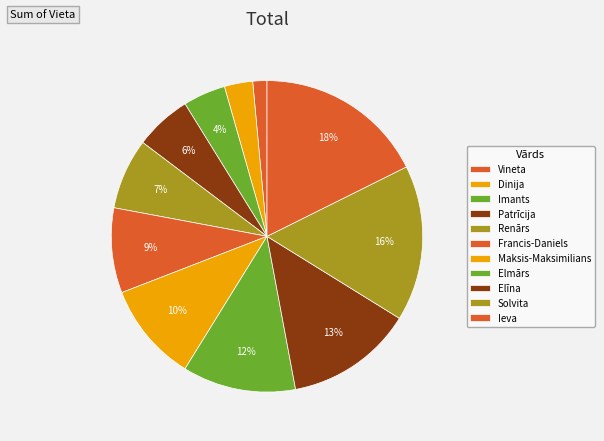

Does Renārs account for over 50% of the chart?

No